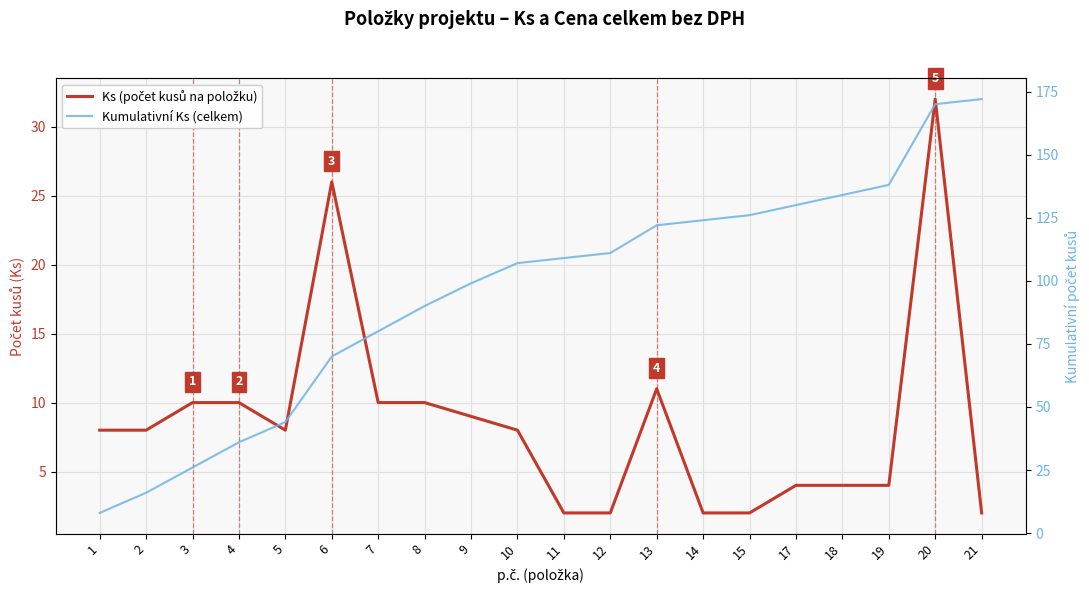

What is the total value across all series at 11?

111